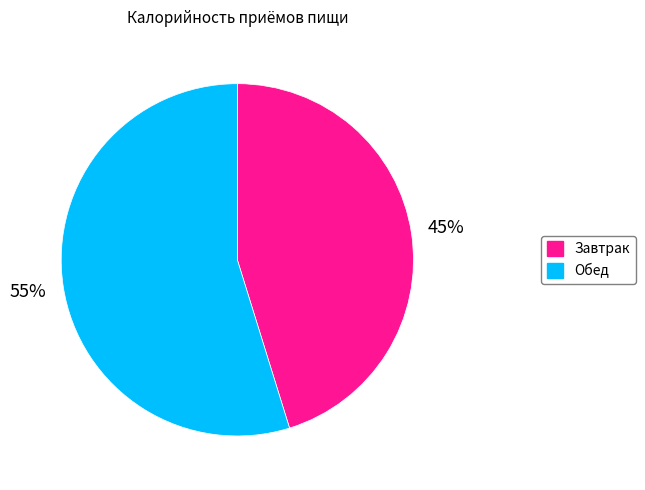

What is the majority slice?

Обед